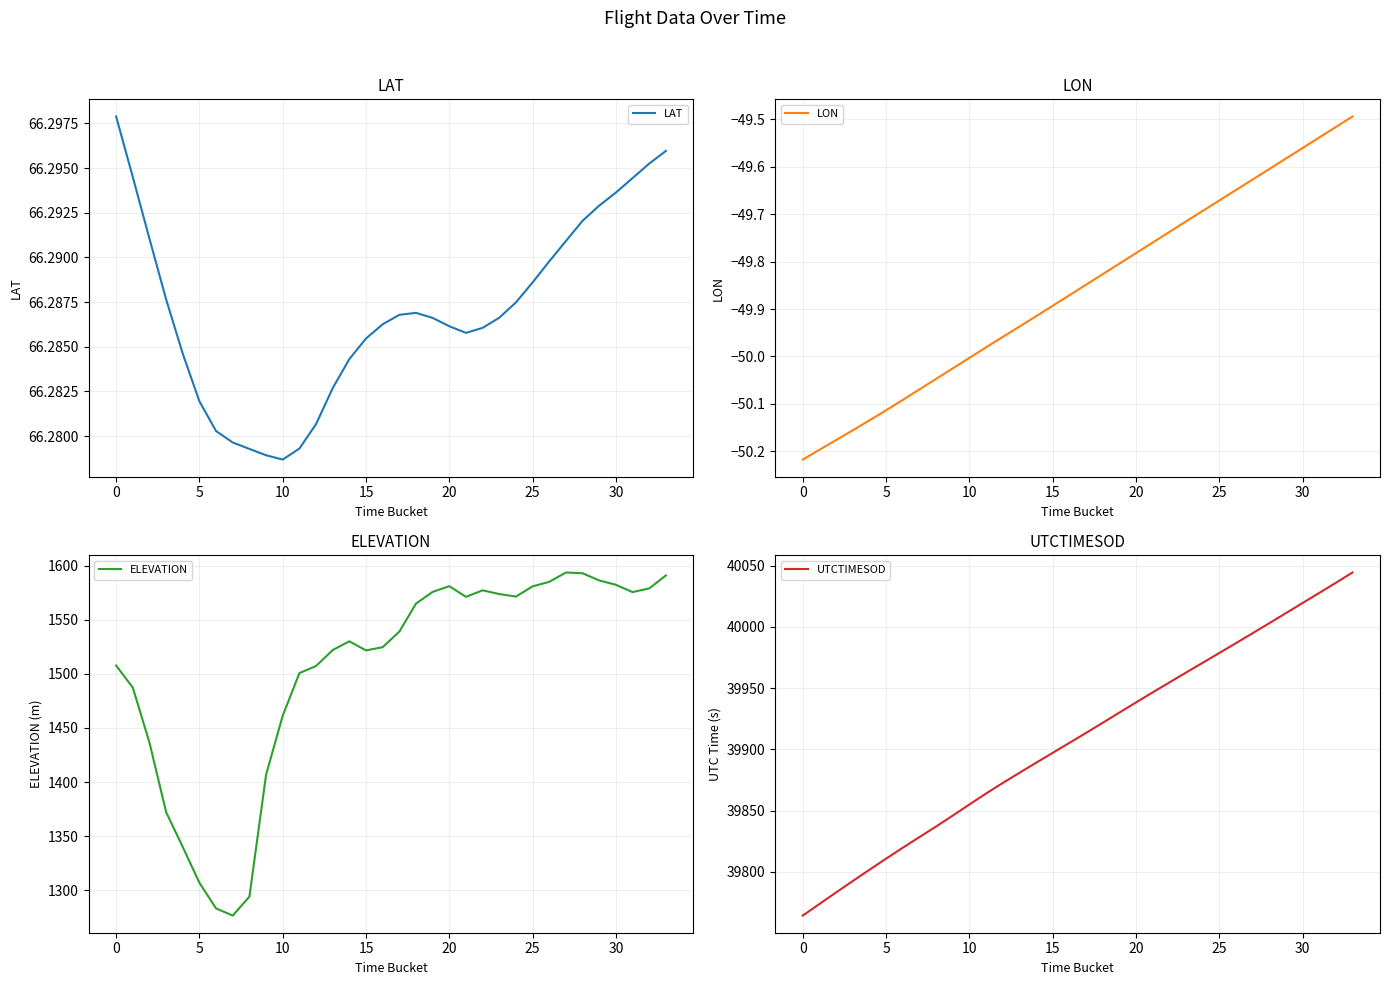

At 33, list the series in order from smallest to largest.

LON, LAT, ELEVATION, UTCTIMESOD